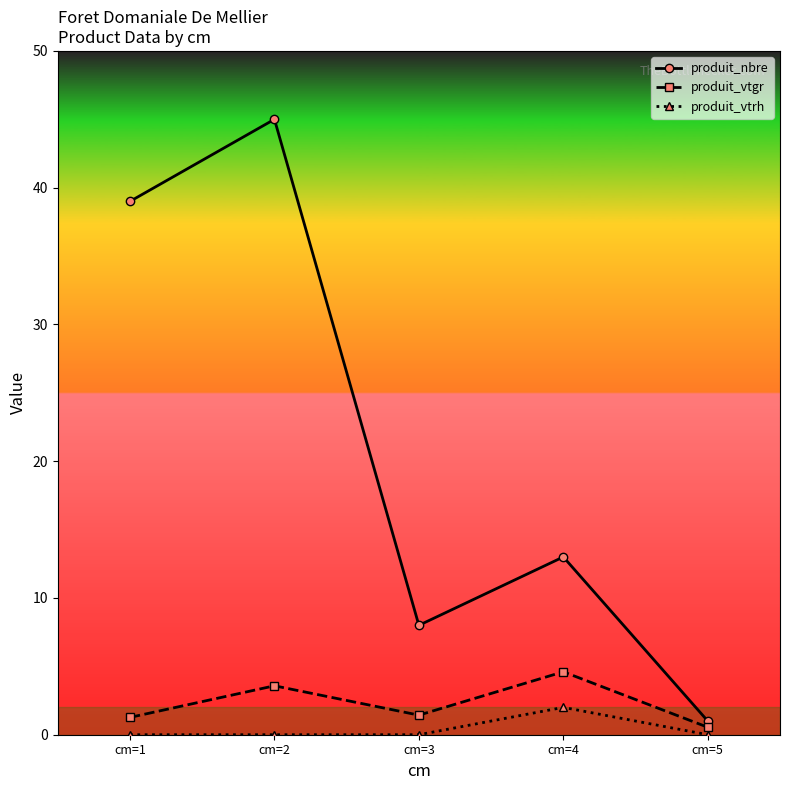

Which series has the largest range (max minus min)?

produit_nbre